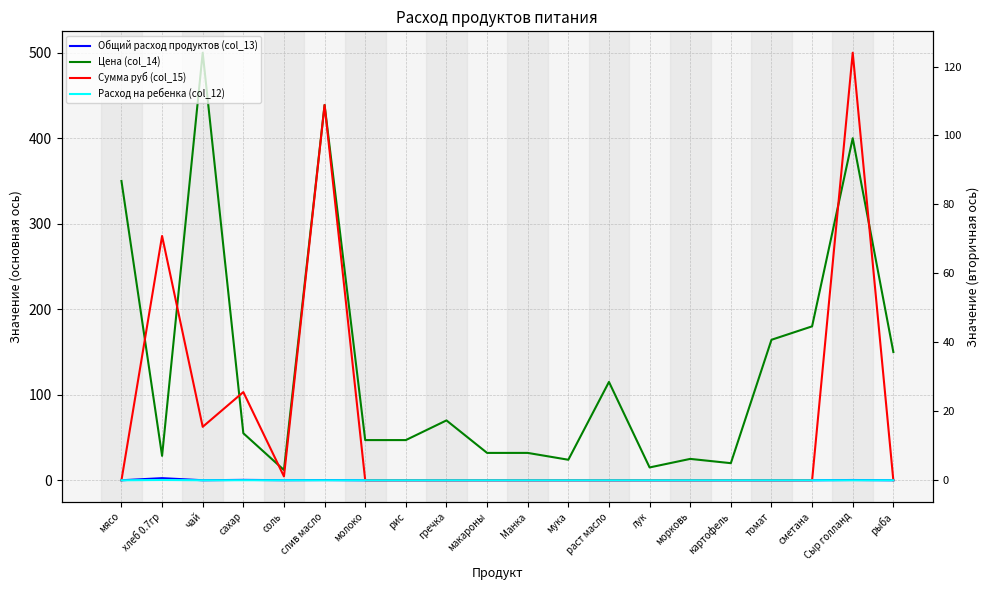

Which series has the largest total across all categories?

Цена (col_14)